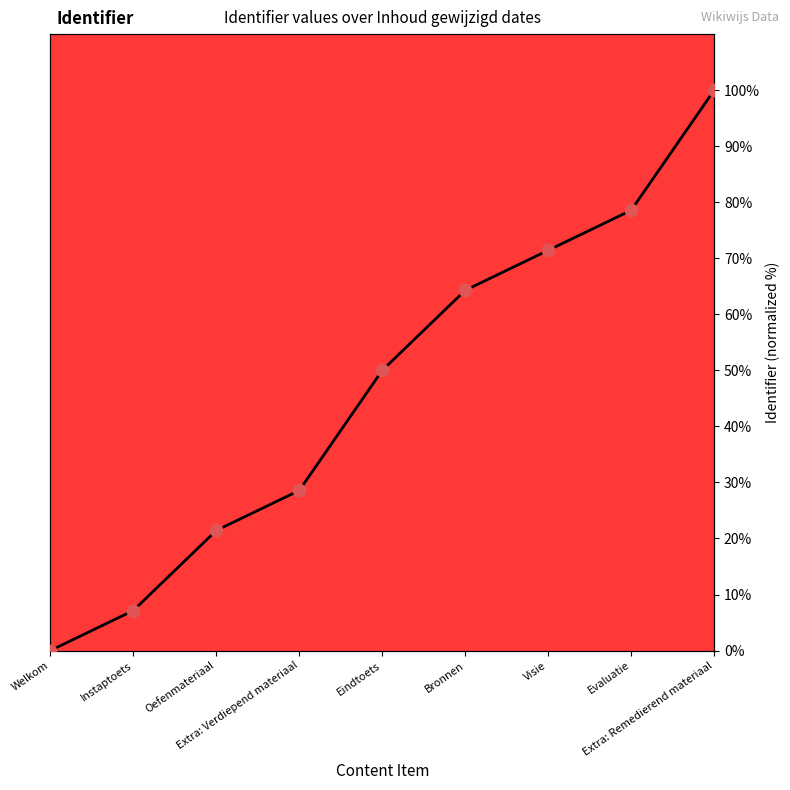

Between Extra: Verdiepend materiaal and Instaptoets, which is larger?

Extra: Verdiepend materiaal